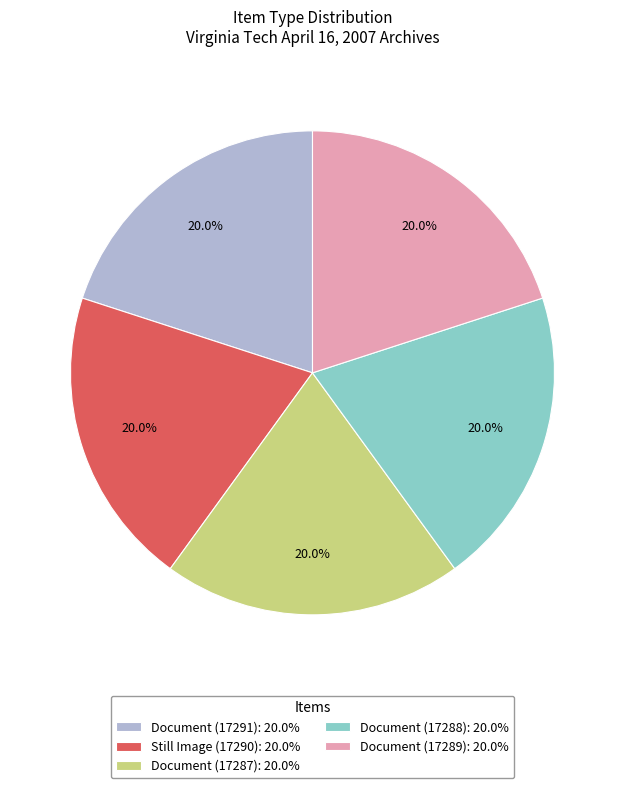

How many segments does this pie chart have?

5